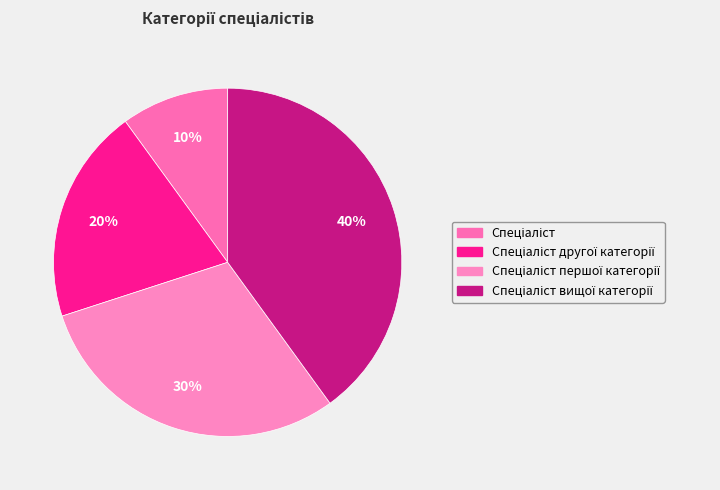

Which category has the biggest portion of the pie?

Спеціаліст вищої категорії